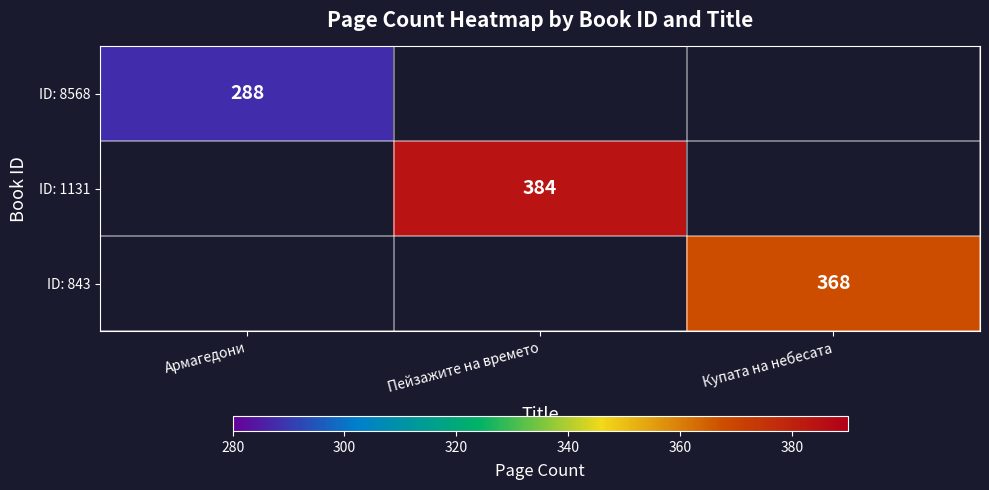

Is it true that ID: 8568 equals 167 at Армагедони?

False